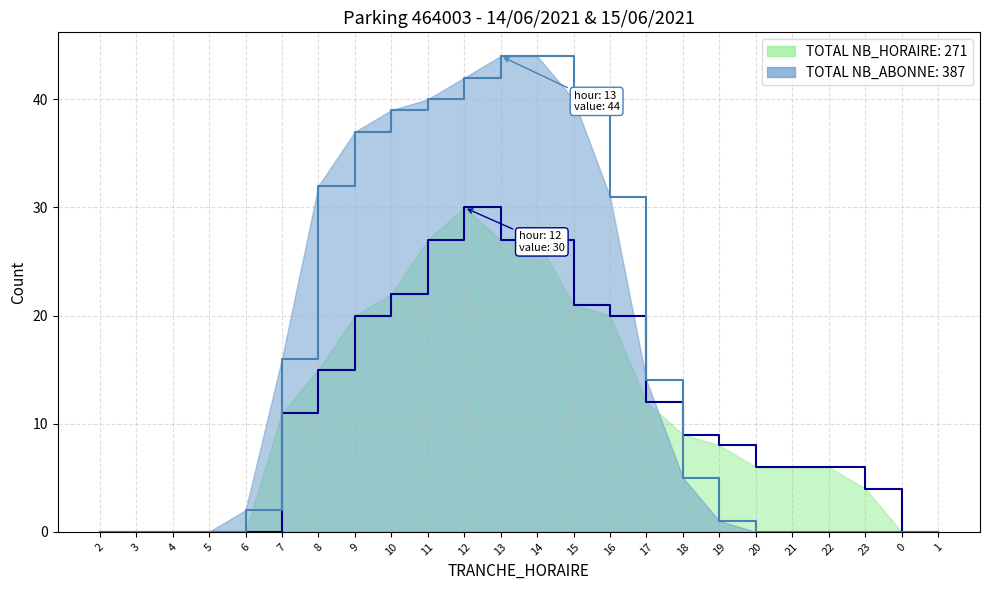

What is the difference between the second highest and second lowest values in the NB_ABONNE series?

44